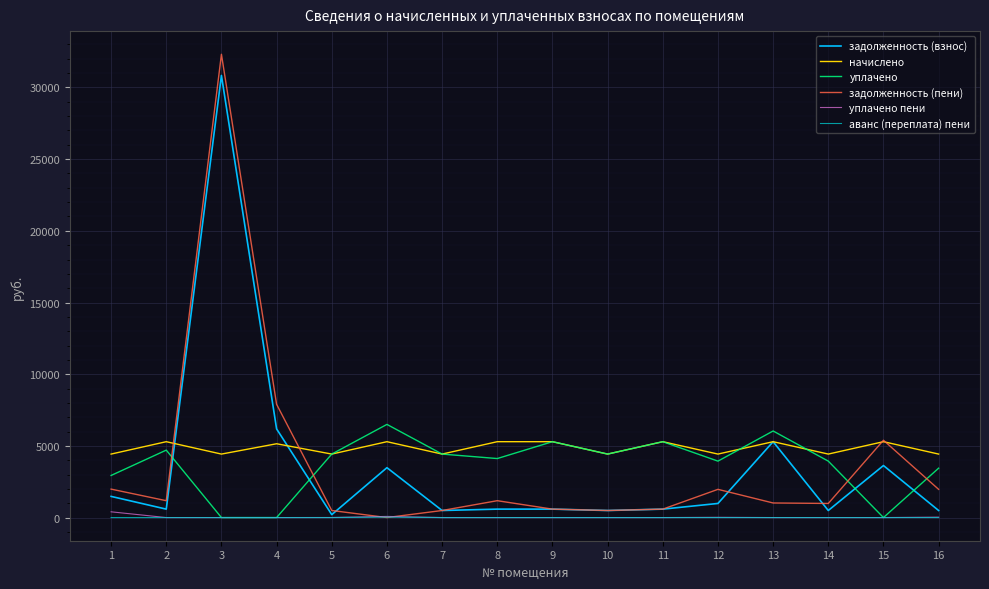

At which category is the sum across all series the highest?

3